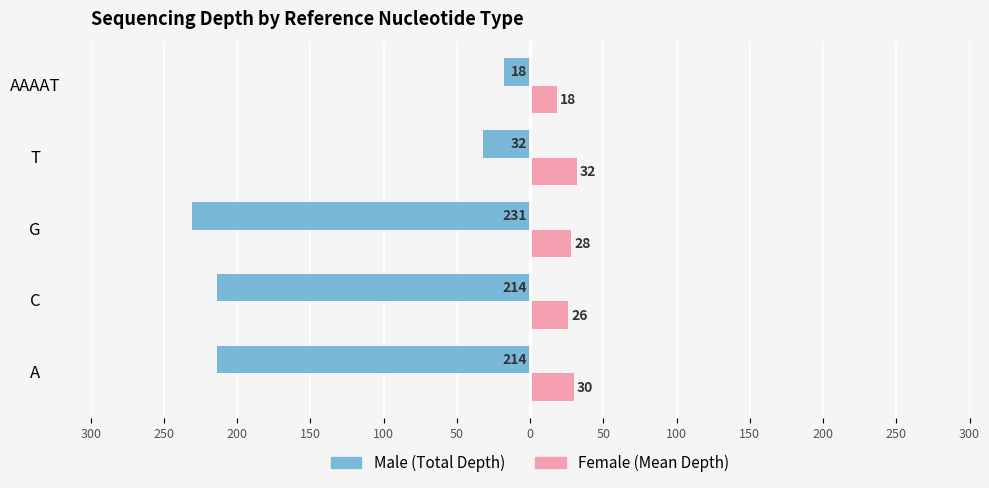

Reading left to right, extract all data points from this chart.

Male: -214	-214	-231	-32	-18
Female: 30	26	28	32	18